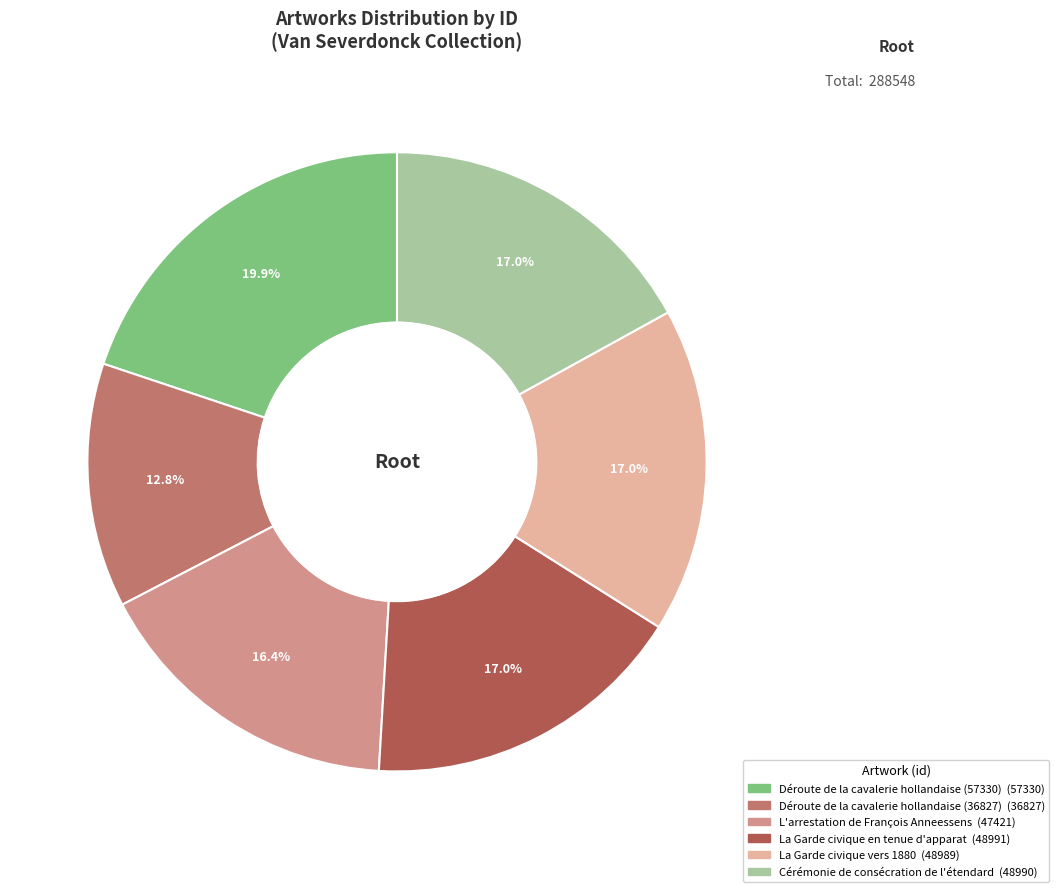

What is the total percentage of L'arrestation de François Anneessens and Cérémonie de consécration de l'étendard?

33.4%